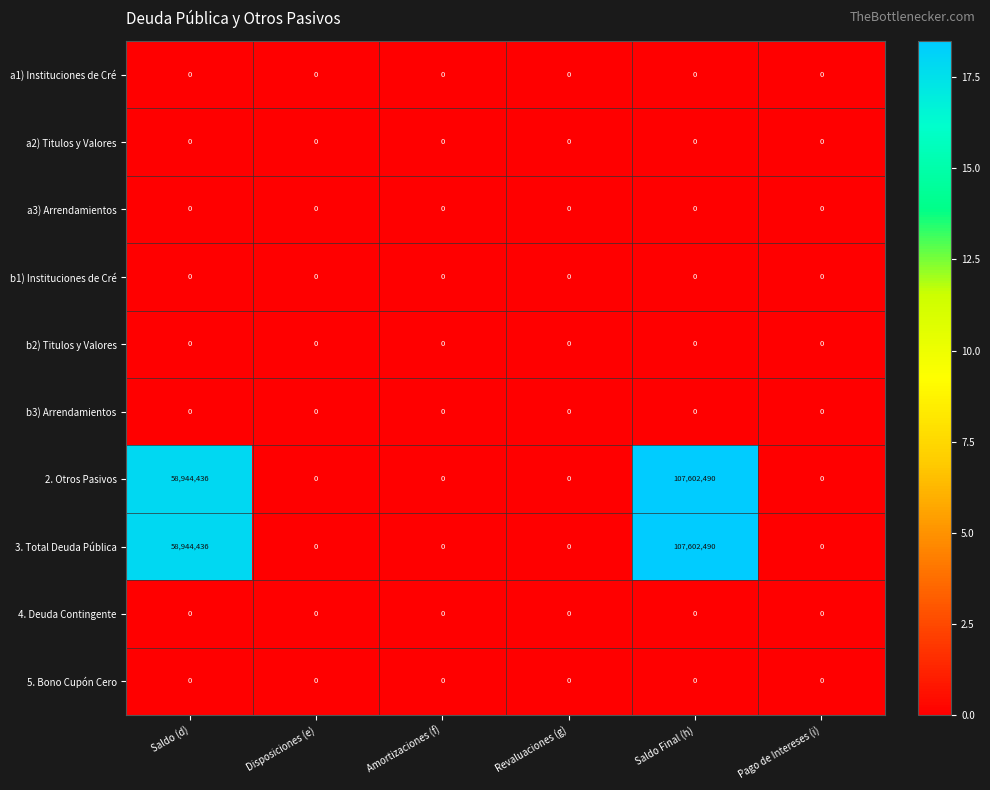

What is the greatest value displayed?

107602490